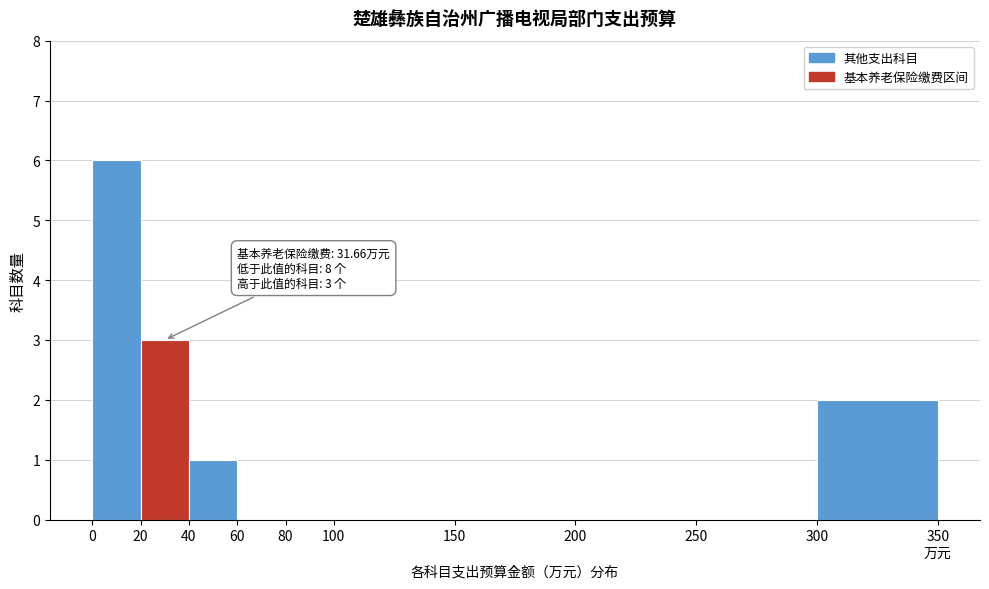

Reading left to right, extract all data points from this chart.

0=6	20=3	40=1	60=0	80=0	100=0	150=0	200=0	250=0	300=2